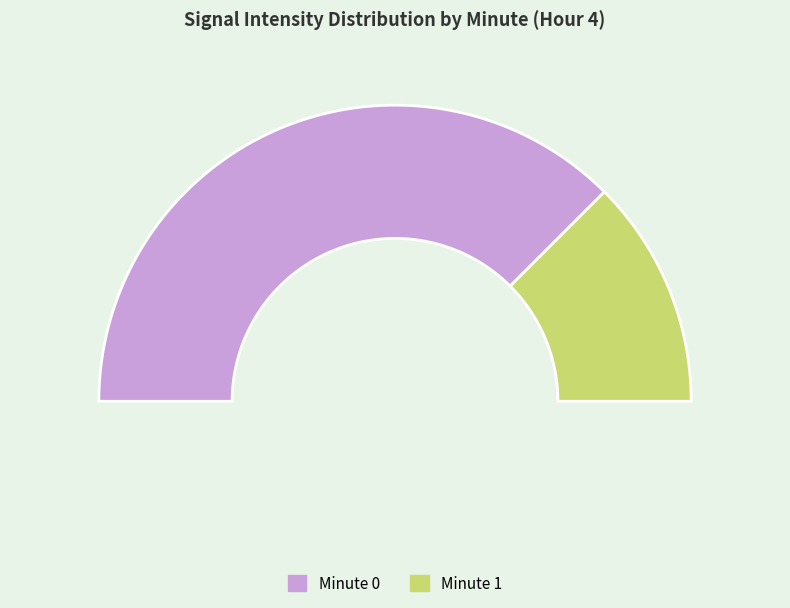

What is the total percentage of Minute 1 and Minute 0?

100.0%